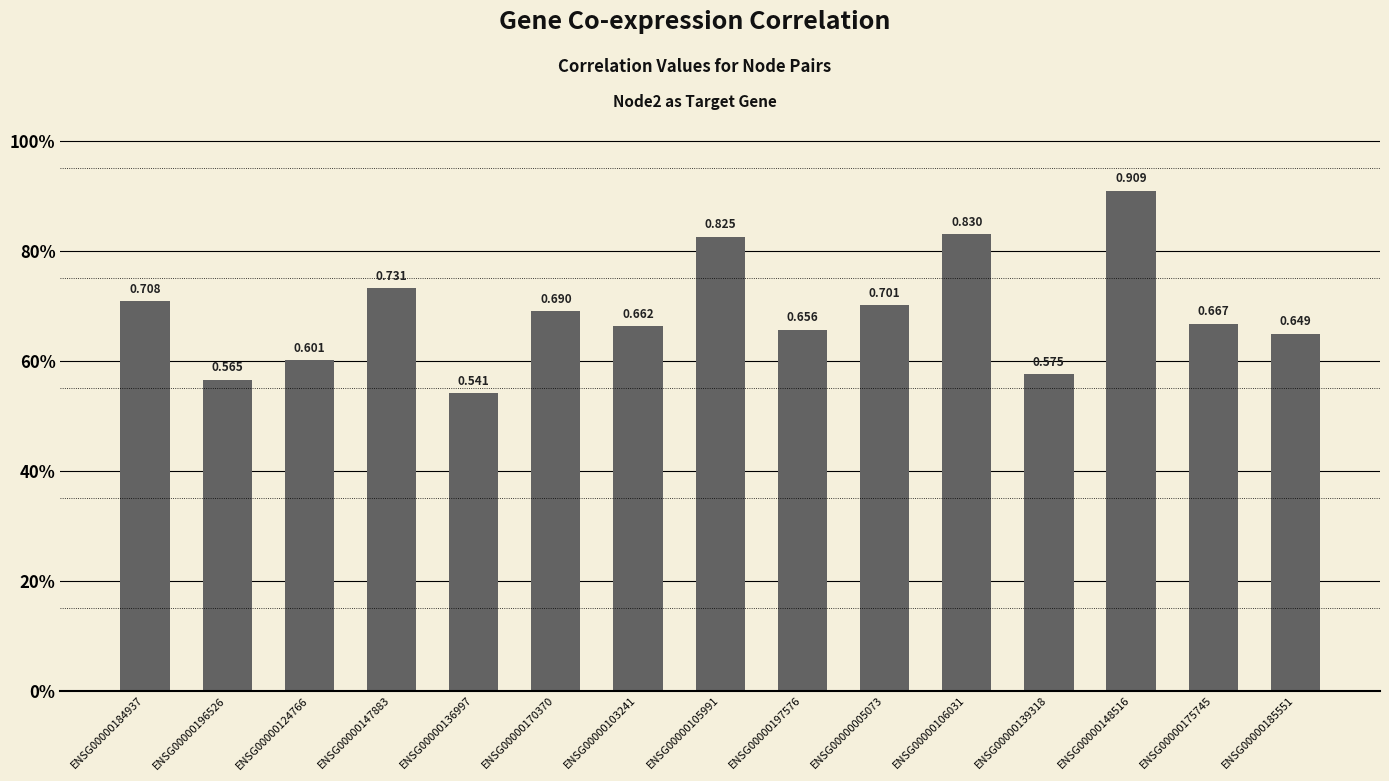

Where is the data nearest to the value 0?

ENSG00000136997